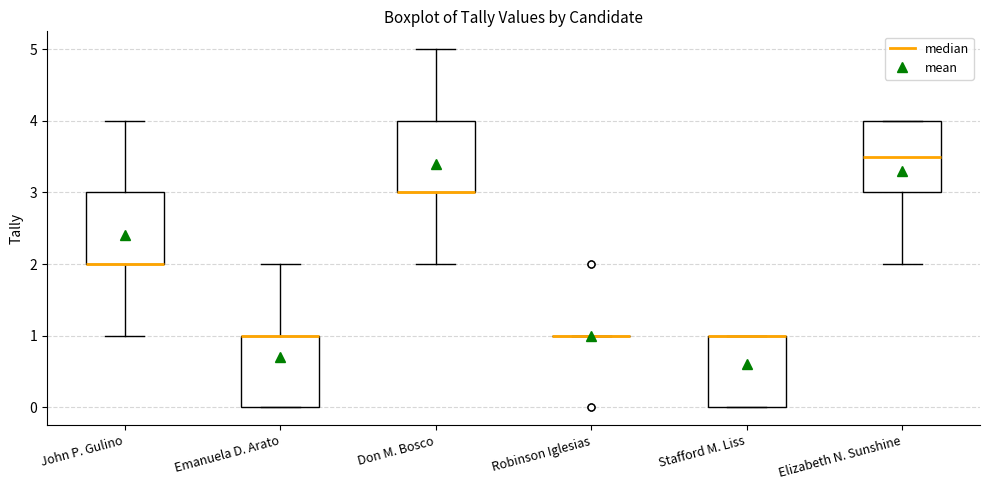

Reading left to right, transcribe this box plot: for each box, give where its median line is, the range the box spans, and where its two whiskers end, as read against the y-axis. The values are not printed on the chart, so give them approximately, as read against the axis.

John P. Gulino: median 2.0 (drawn on the box's lower edge), box 2.0 to 3.0, whiskers 1.0 to 4.0
Emanuela D. Arato: median 1.0 (drawn on the box's upper edge), box 0.0 to 1.0, whiskers 0.0 to 2.0
Don M. Bosco: median 3.0 (drawn on the box's lower edge), box 3.0 to 4.0, whiskers 2.0 to 5.0
Robinson Iglesias: box collapsed to a line at 1.0, whiskers 1.0 to 1.0
Stafford M. Liss: median 1.0 (drawn on the box's upper edge), box 0.0 to 1.0, whiskers 0.0 to 1.0
Elizabeth N. Sunshine: median 3.5, box 3.0 to 4.0, whiskers 2.0 to 4.0